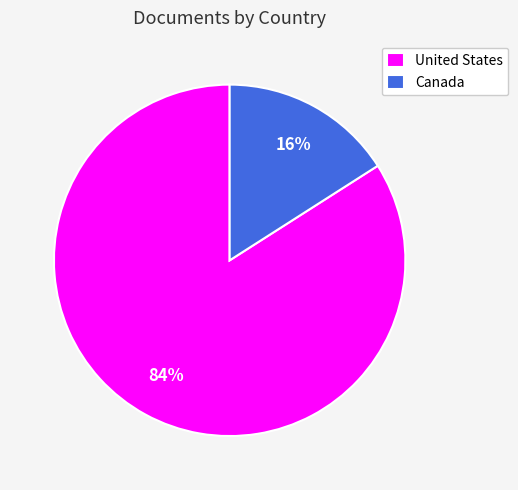

Which category has the biggest portion of the pie?

United States